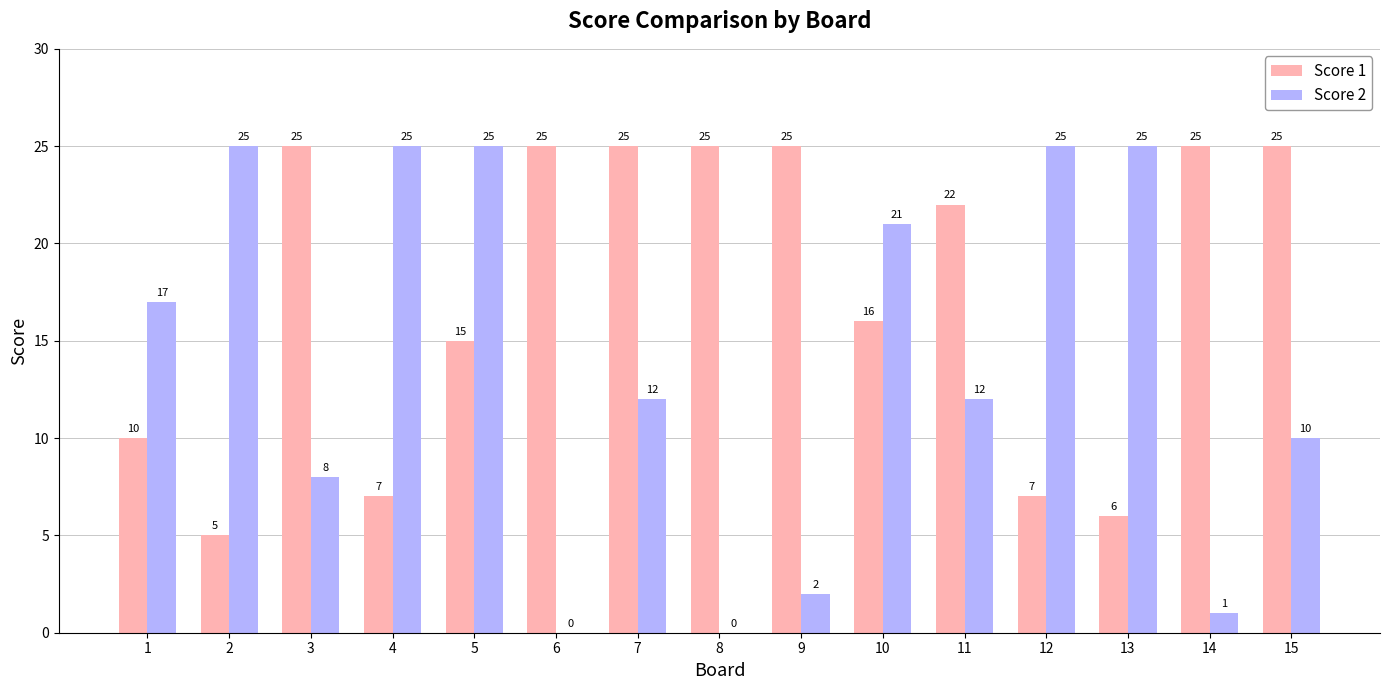

Is it true that Score 1 equals 8 at 2?

False